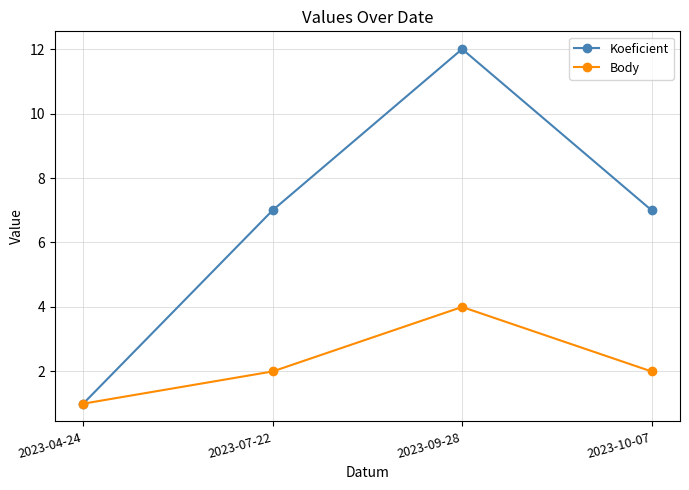

What is the label of the 3rd point from the left?

2023-09-28